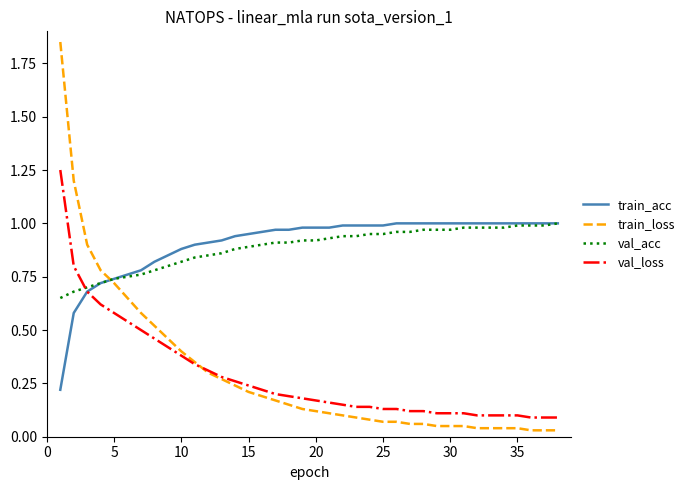

Which series has the widest spread of values?

train_loss